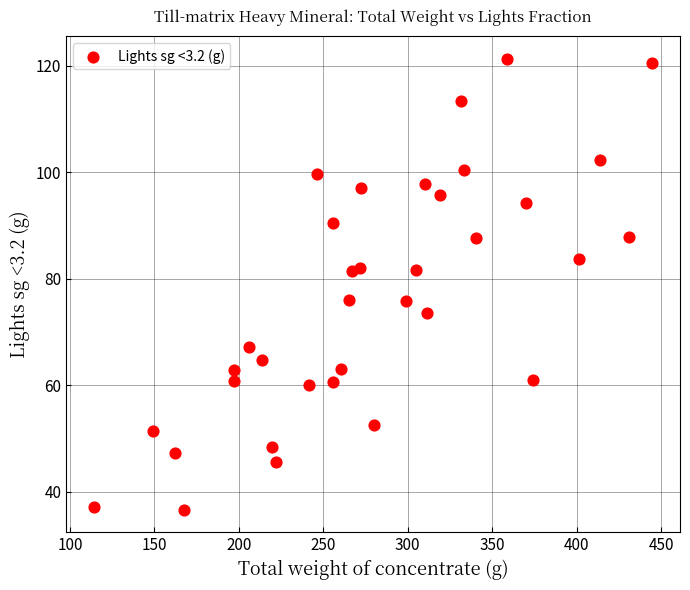

What is the range of X values (max minus min)?

330.3